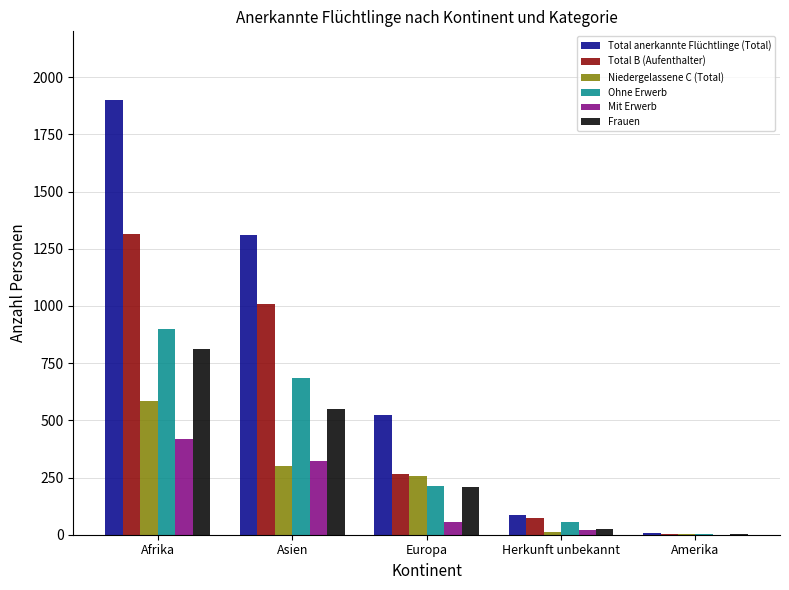

At which label is Mit Erwerb closest to 209?

Asien